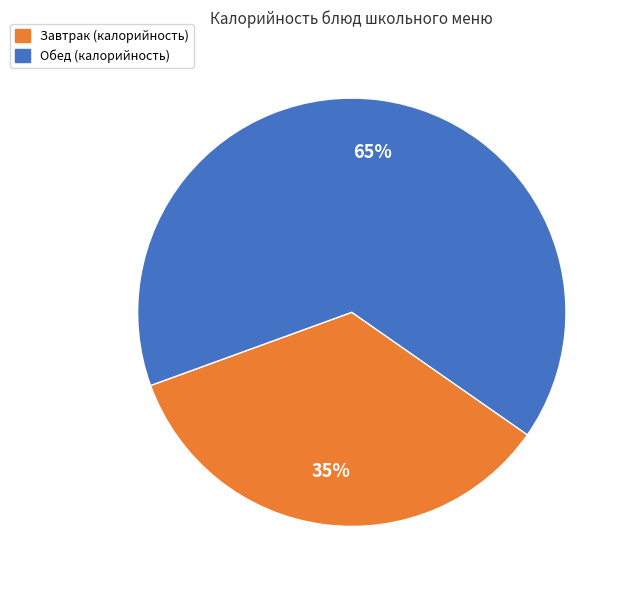

How many slices are in this pie chart?

2